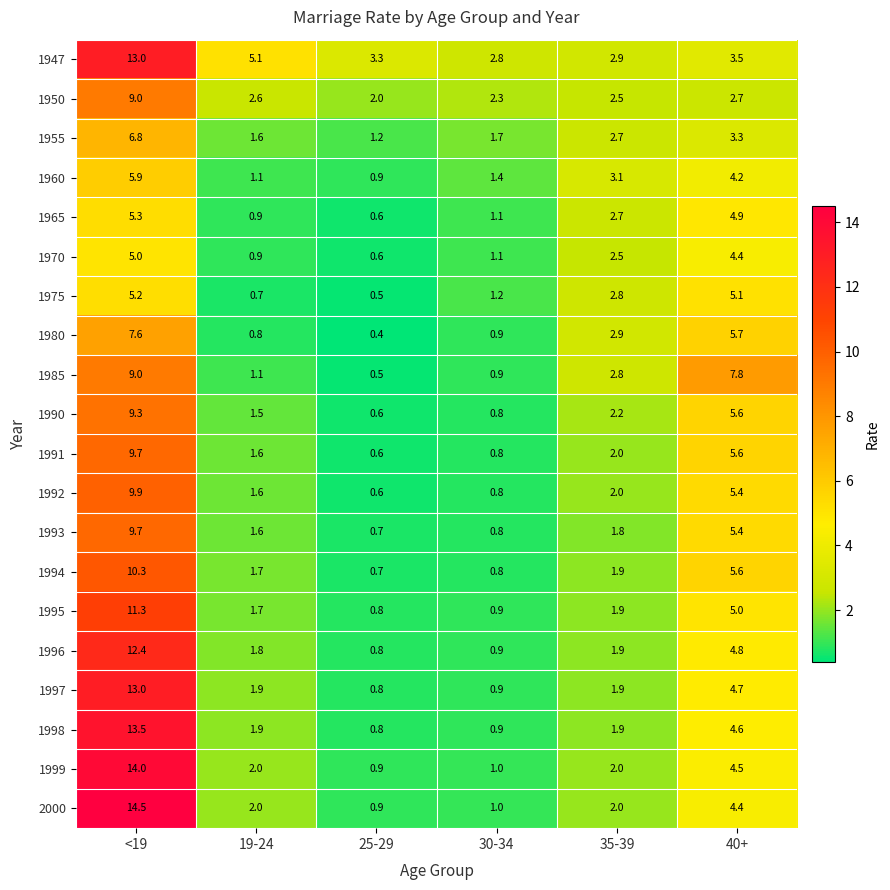

What is the smallest value displayed?

0.4